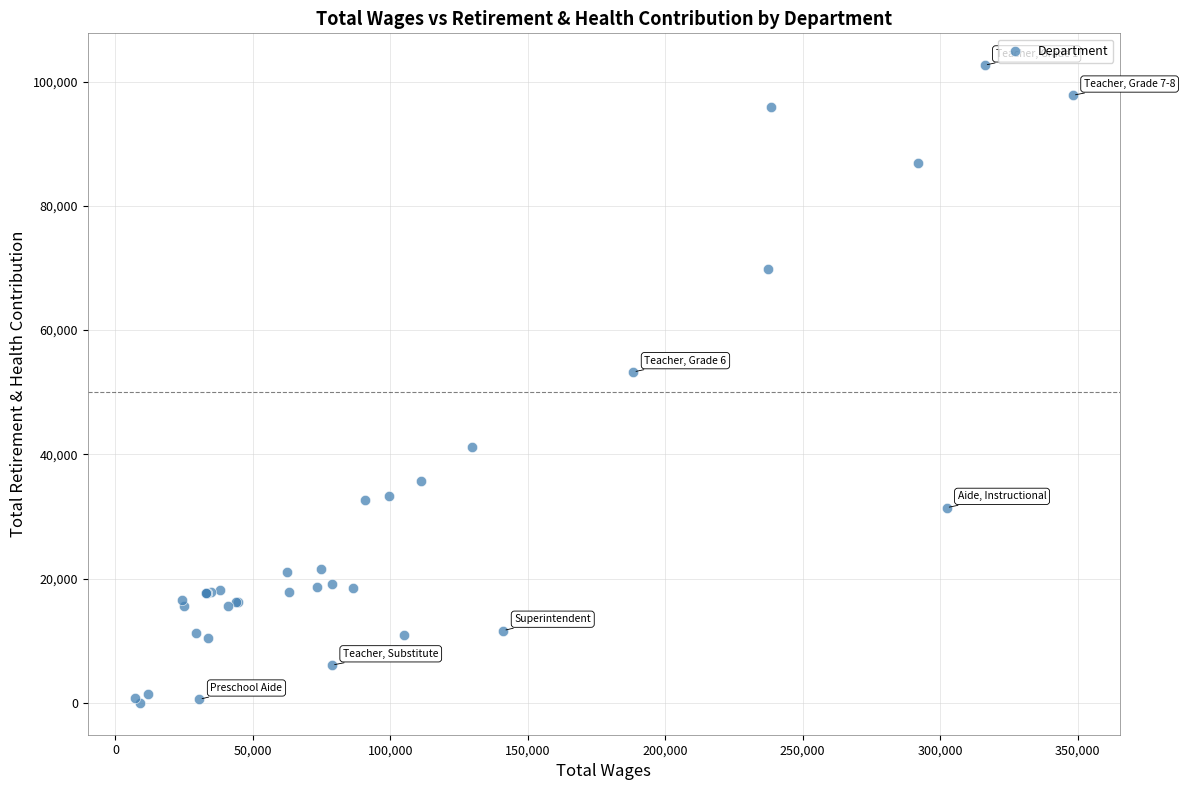

What Y value in the scatter plot is closest to 51319?

53258